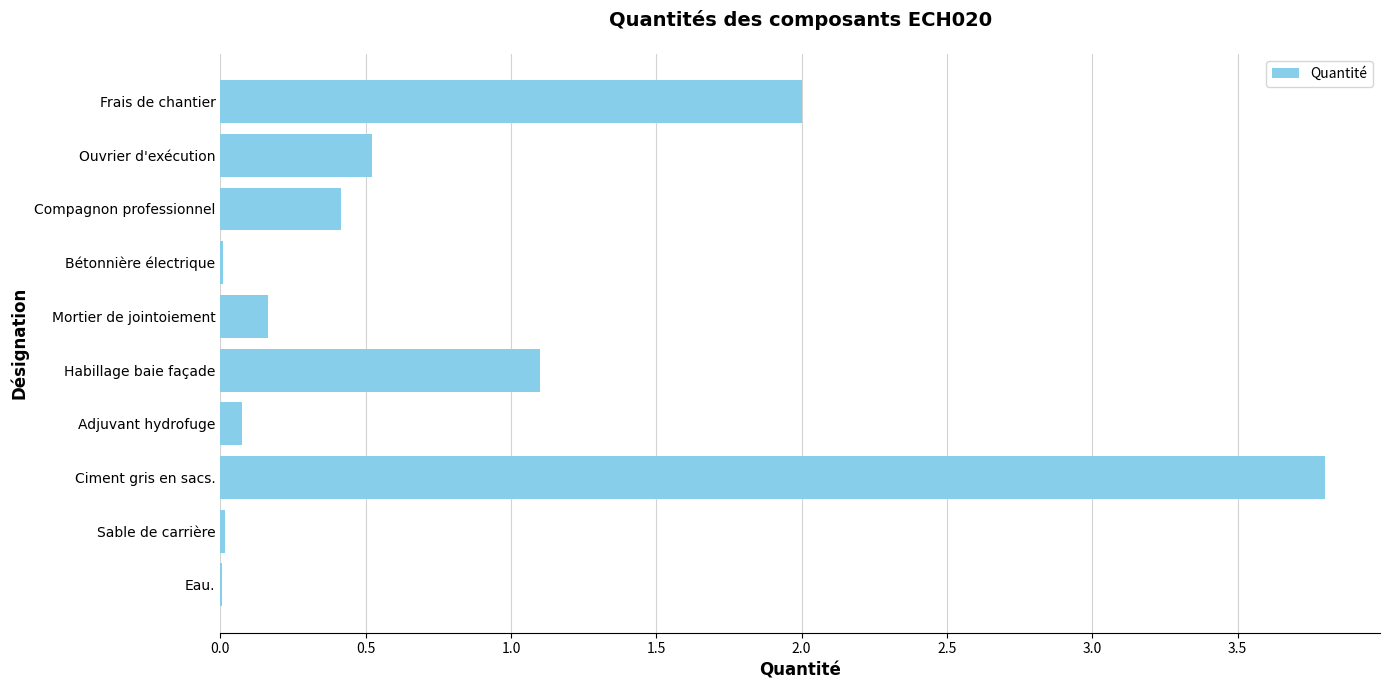

Where is the data nearest to the value 1?

Habillage baie façade